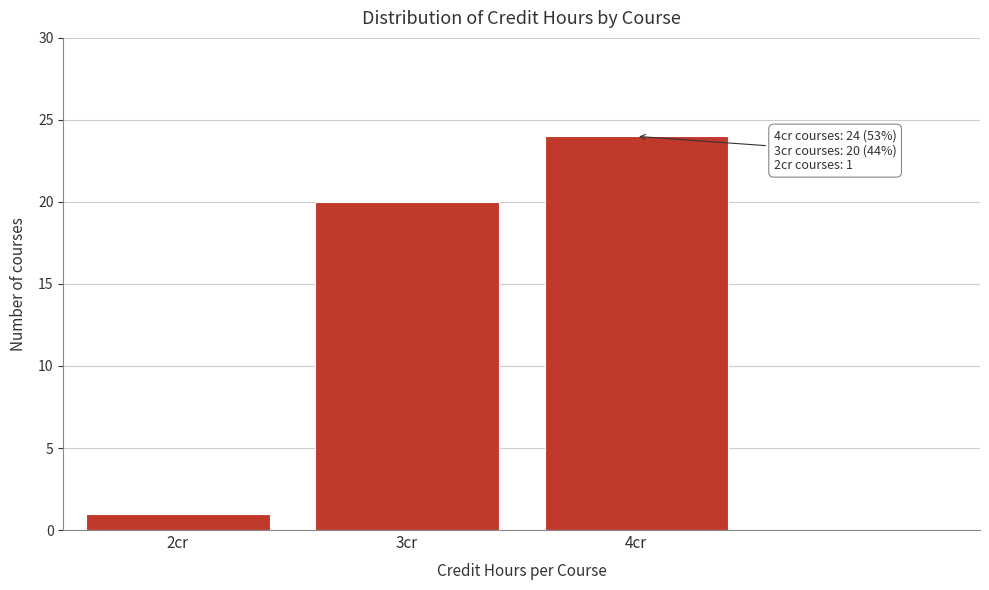

Reading right to left, what are all the values shown in this chart?

4cr=24	3cr=20	2cr=1